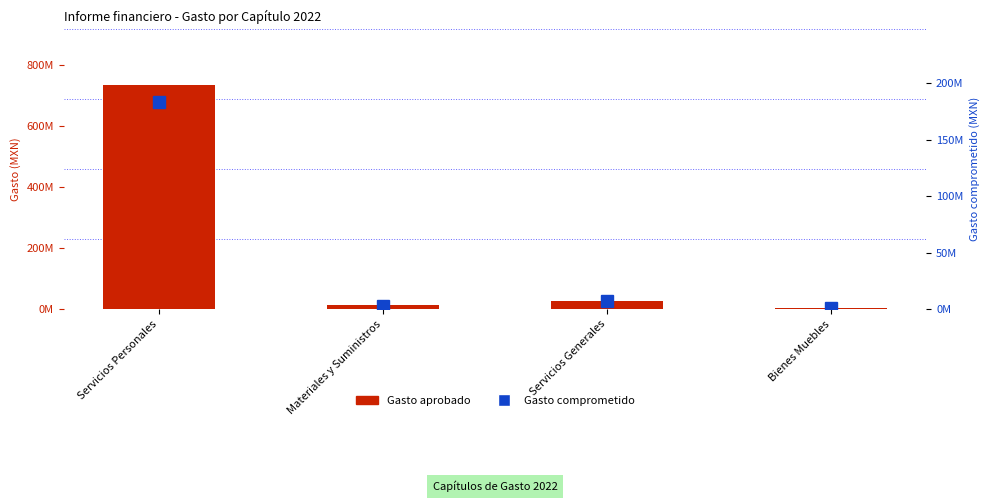

Where is Gasto aprobado nearest to the value 368280293?

Servicios Generales